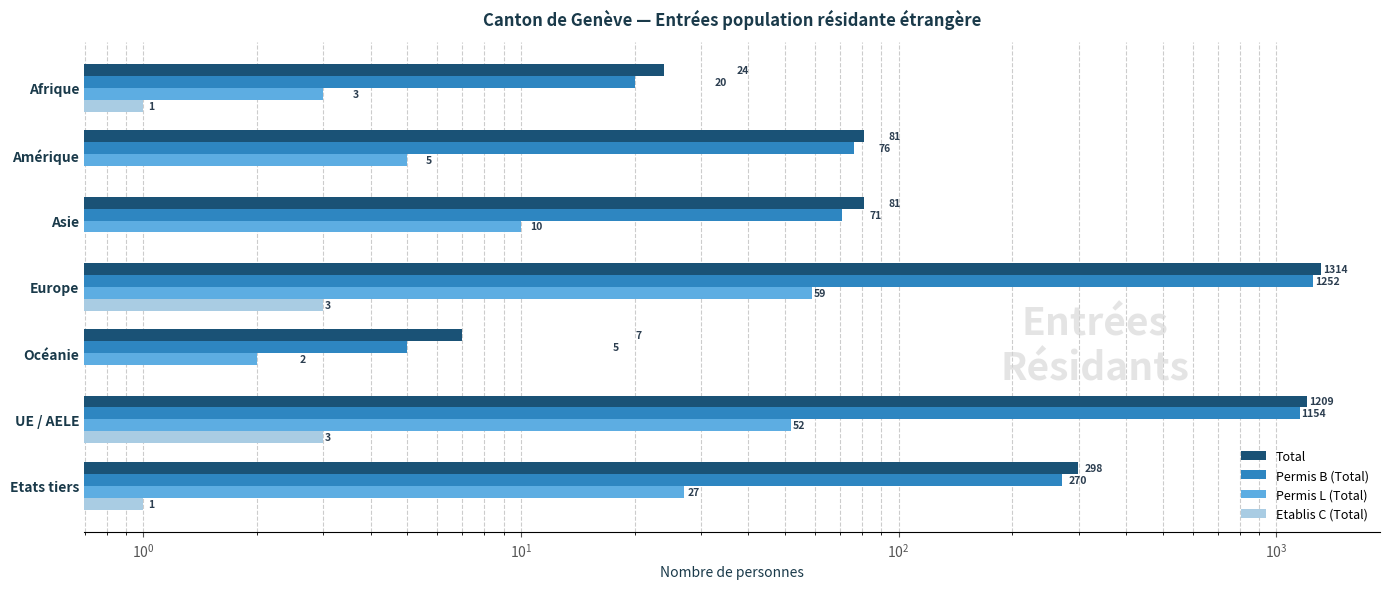

How many bars are there in each group?

4